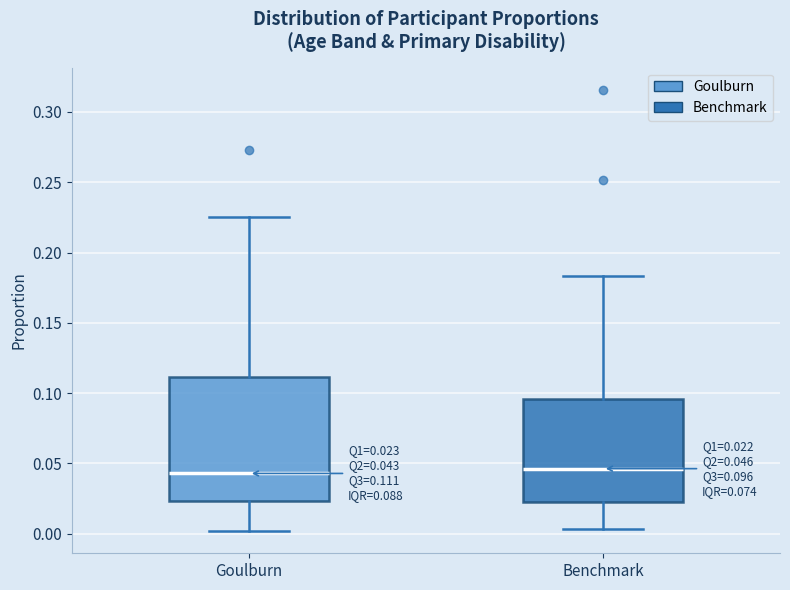

Which box is the tallest, from its lower edge to its upper edge?

Goulburn